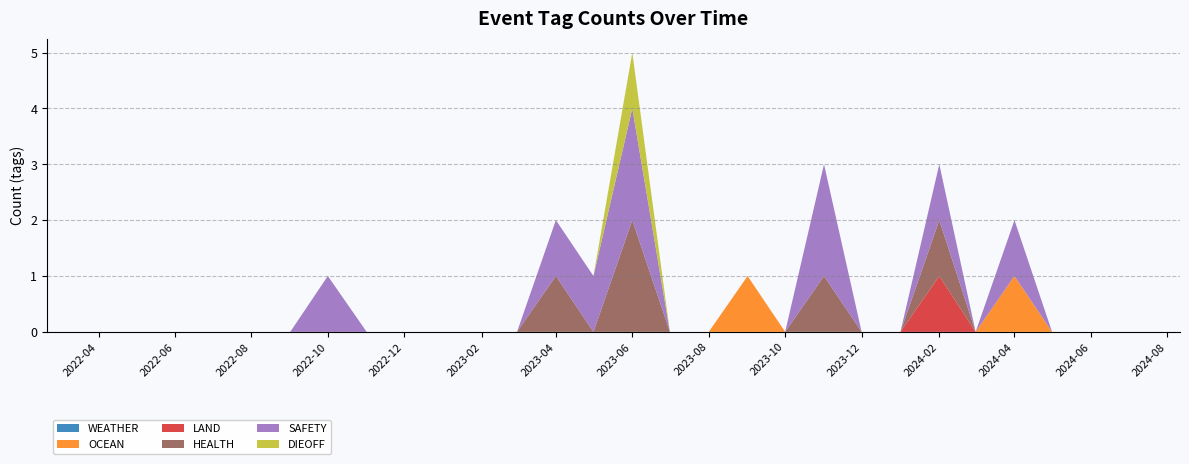

At which category is the sum across all series the highest?

2023-06